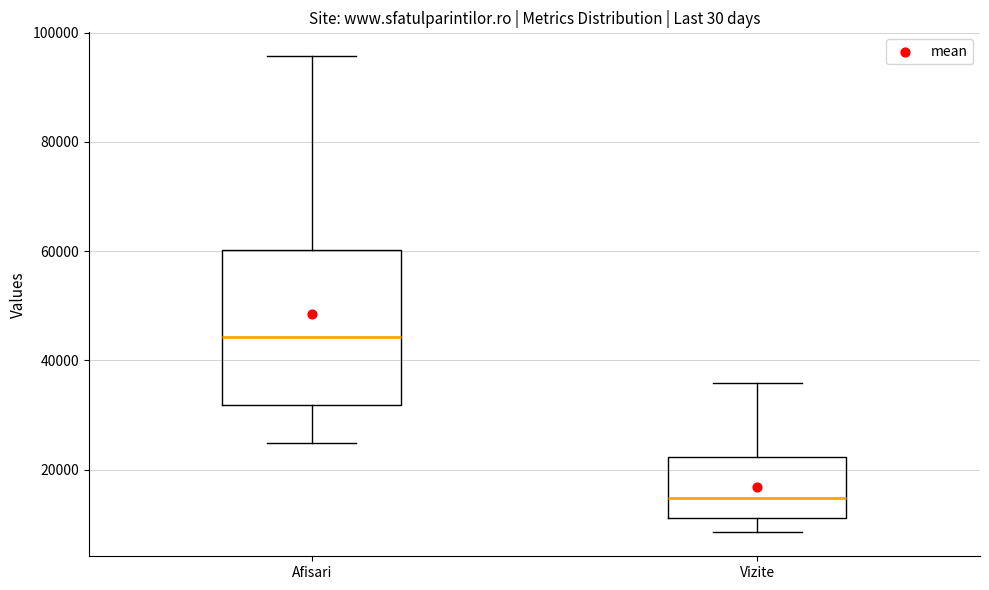

Reading left to right, transcribe this box plot: for each box, give where its median line is, the range the box spans, and where its two whiskers end, as read against the y-axis. The values are not printed on the chart, so give them approximately, as read against the axis.

Afisari: median 44000, box 32000 to 60000, whiskers 24000 to 96000
Vizite: median 14000, box 12000 to 22000, whiskers 8000 to 36000